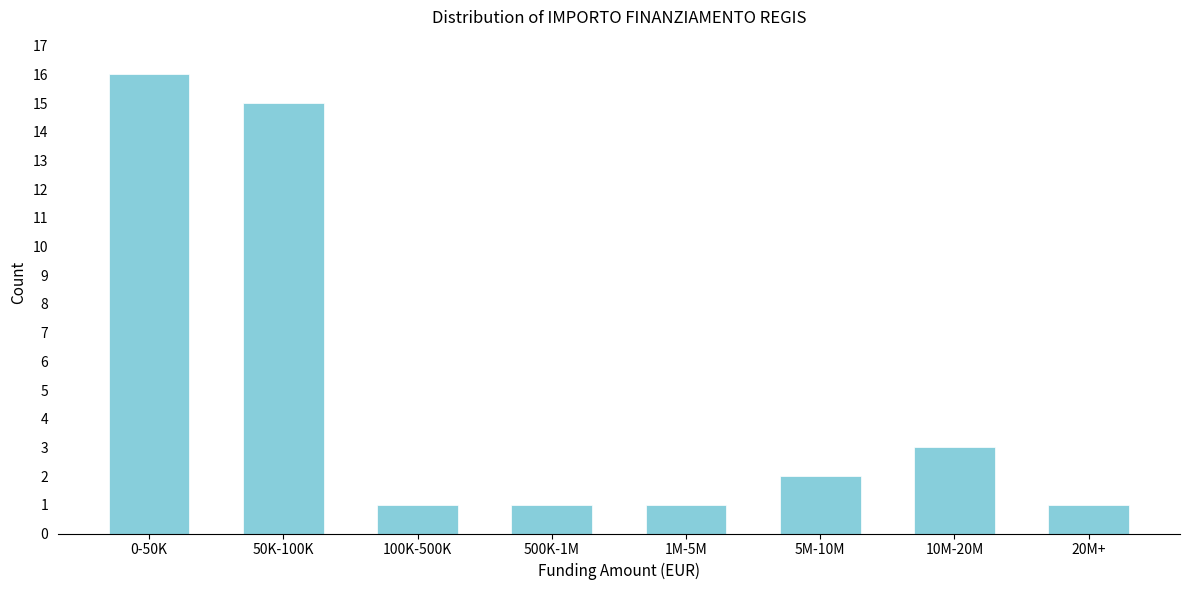

Reading right to left, list all the values displayed in this chart.

20M+=1	10M-20M=3	5M-10M=2	1M-5M=1	500K-1M=1	100K-500K=1	50K-100K=15	0-50K=16